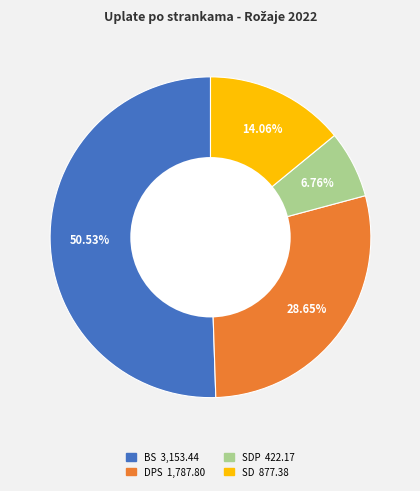

Does any single category account for the majority?

Yes